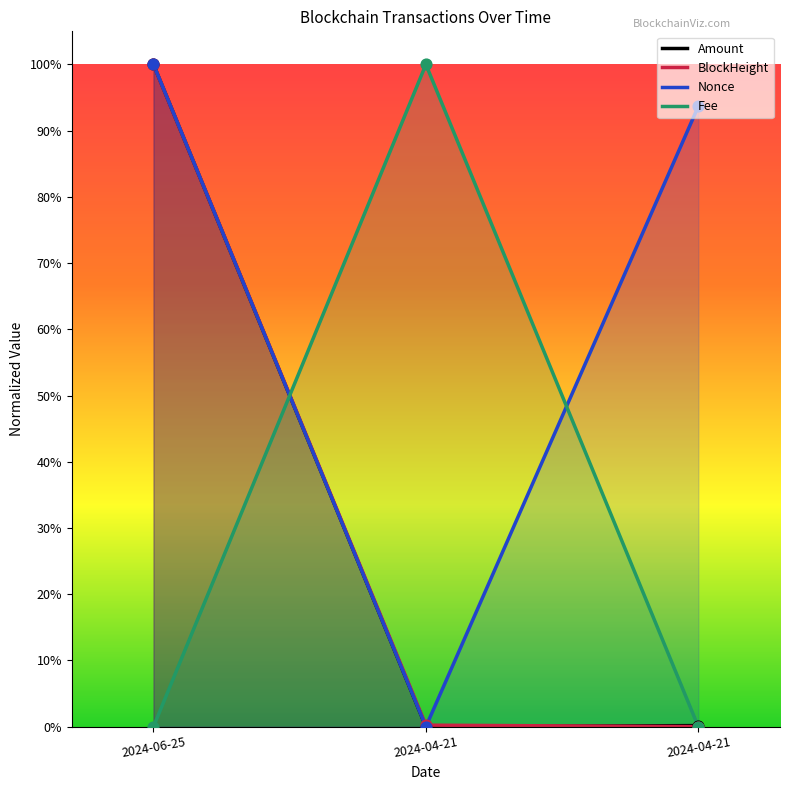

What is the total value across all series at 2024-06-25?

3.0